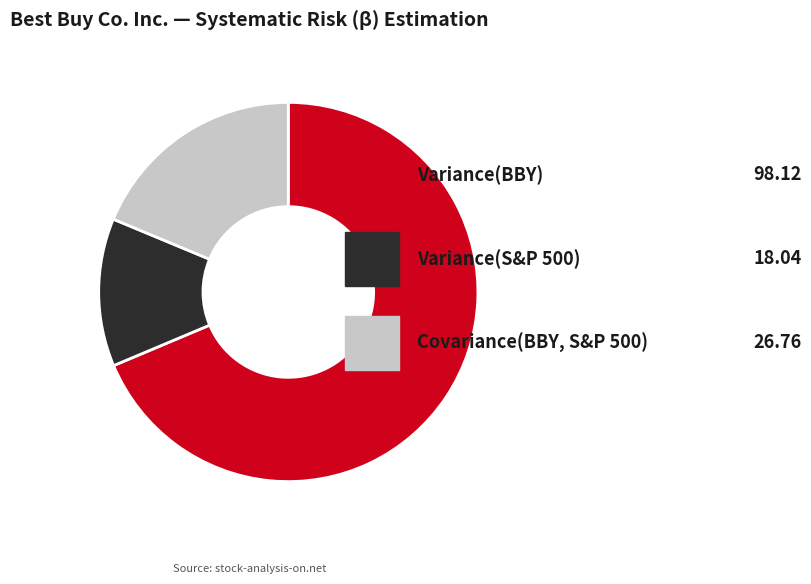

Is there a majority slice in this chart?

Yes